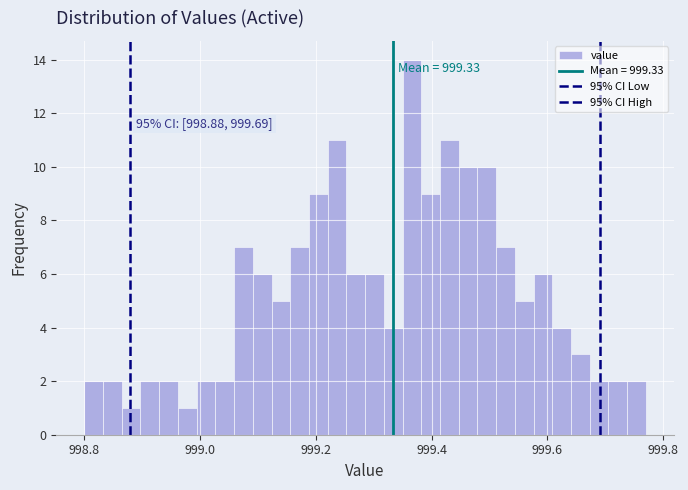

Around what value on the x-axis is the tallest bar? Give the approximate position of its centre, as read against the axis.

999.36